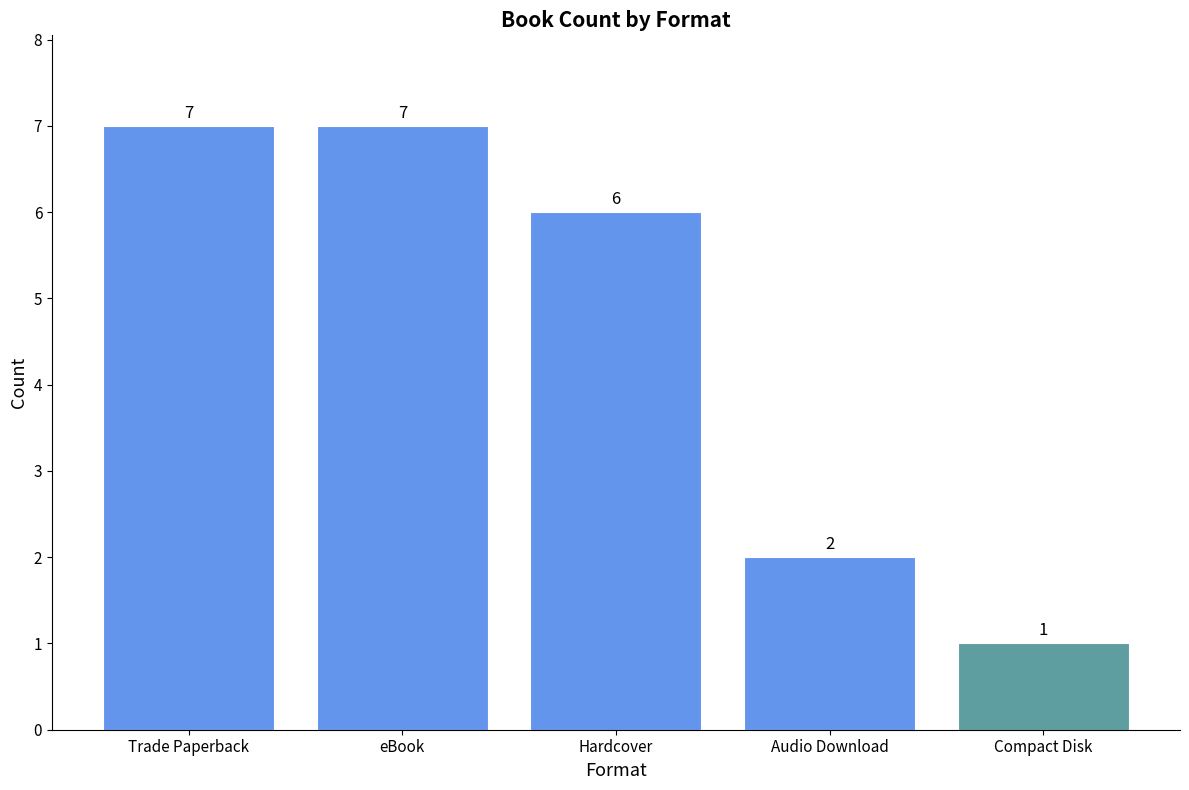

Count the values in the range 2 to 7.

4